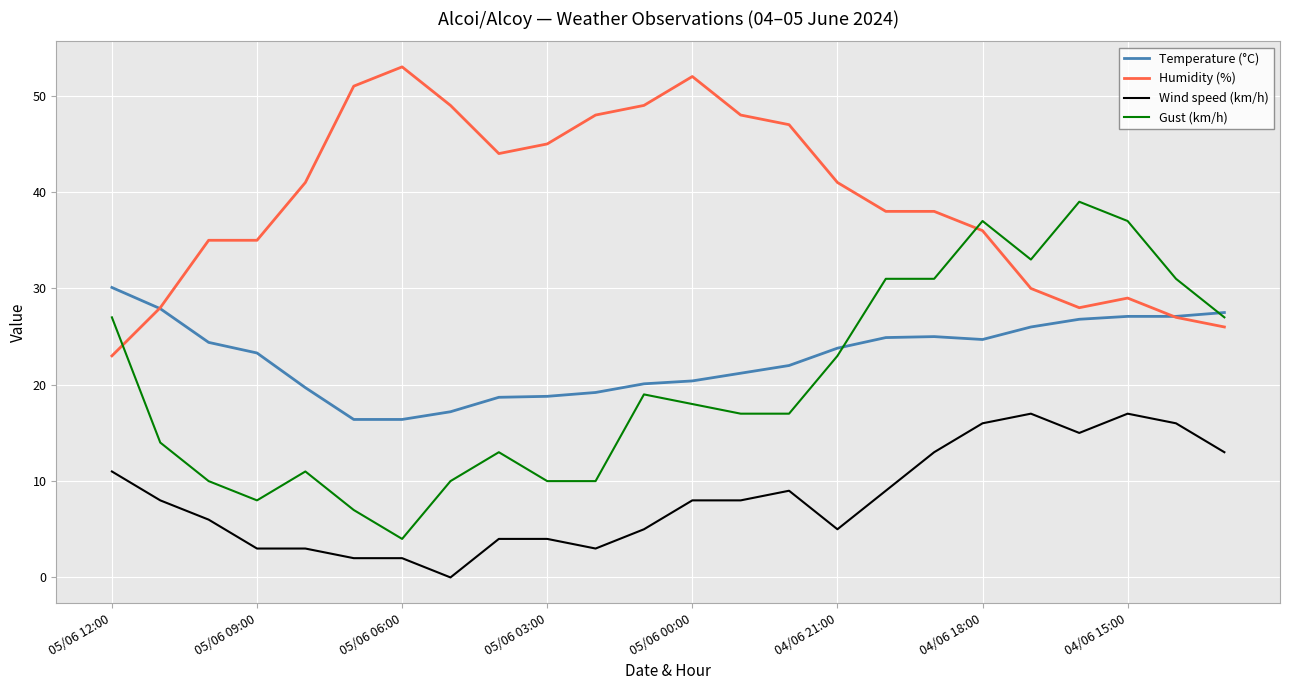

True or false: Wind speed (km/h) and Gust (km/h) intersect in this chart.

False